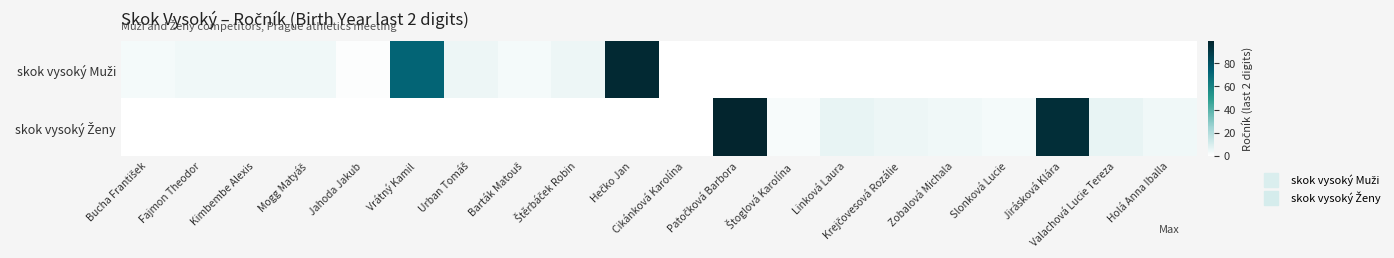

Rank the series by their average value, from highest to lowest.

skok vysoký Ženy, skok vysoký Muži